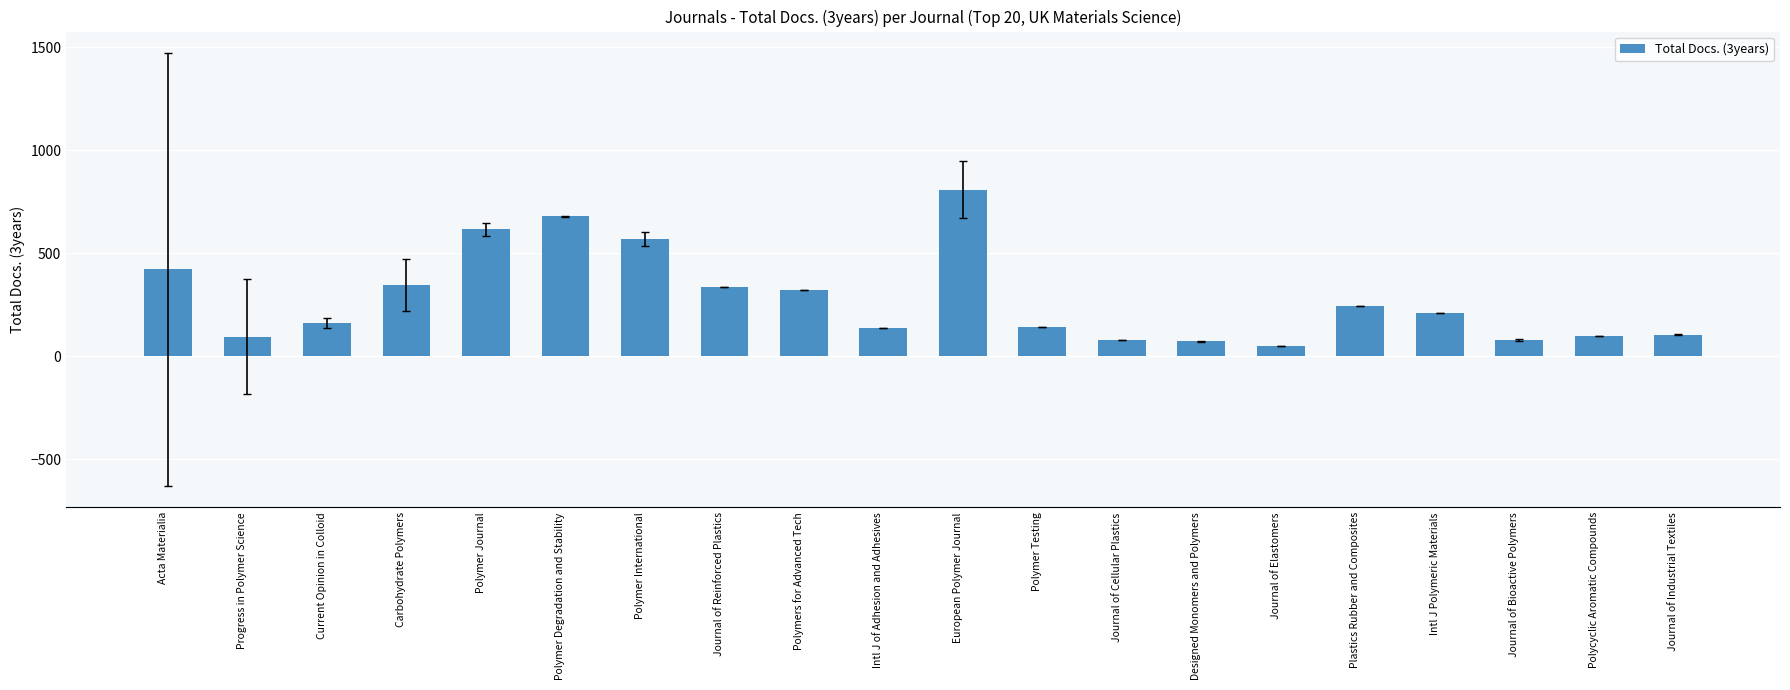

What is the label of the 4th bar from the right?

Intl J Polymeric Materials